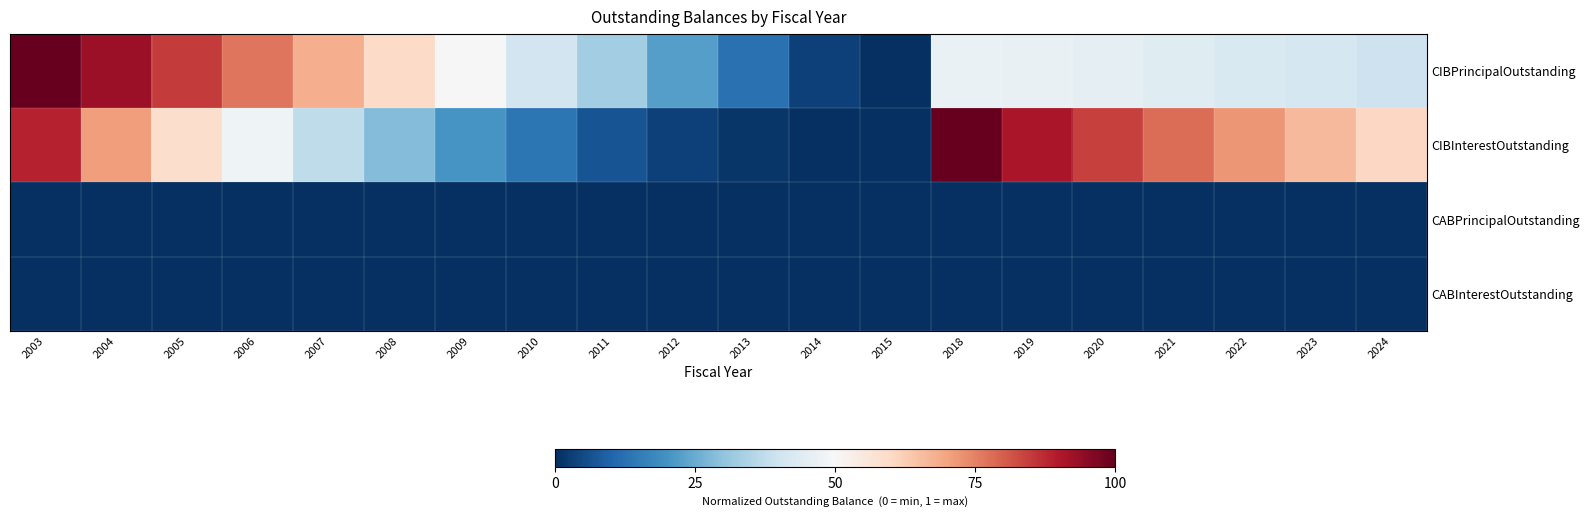

What is the maximum value shown in the chart?

1.0